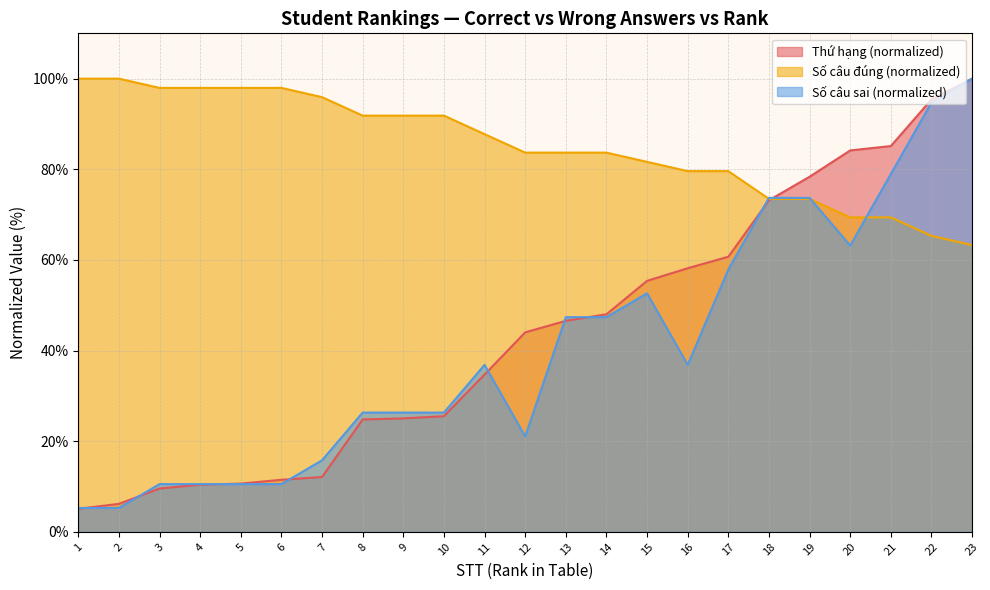

What is the difference between the maximum and second lowest values in the Số câu đúng series?

34.7